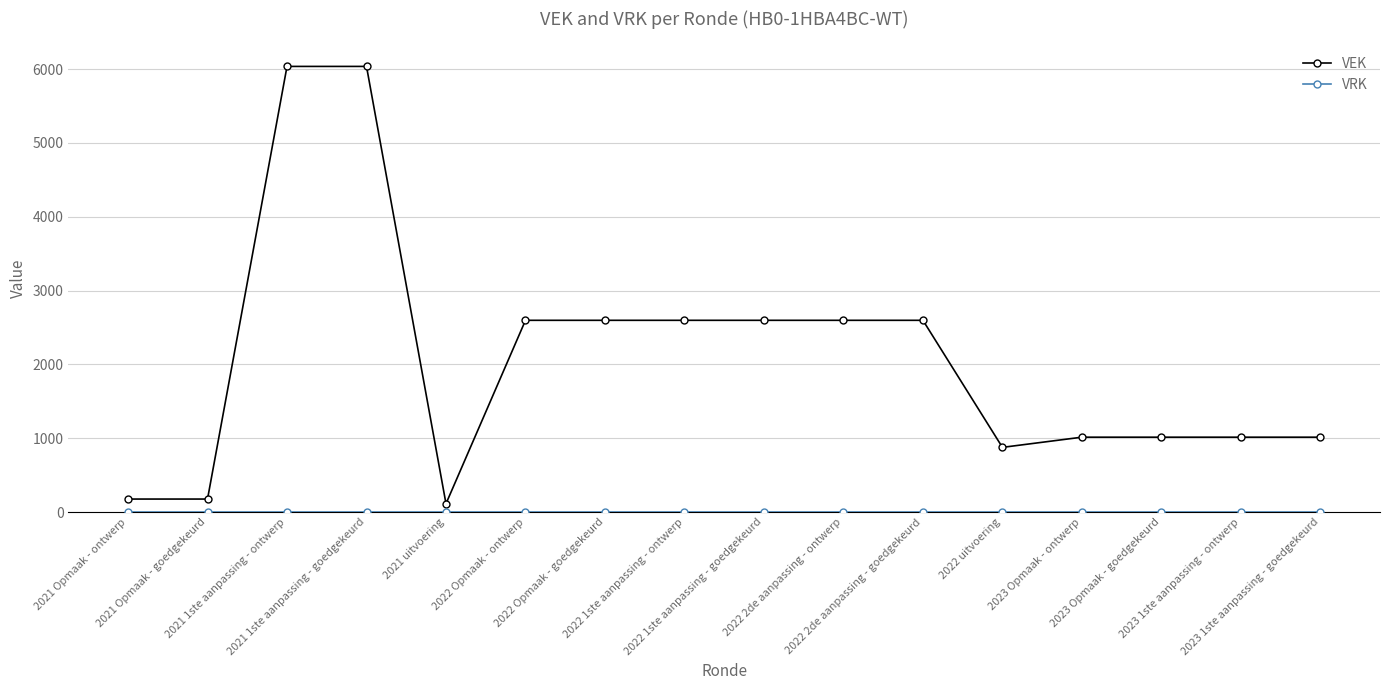

How many data points does each series have?

16